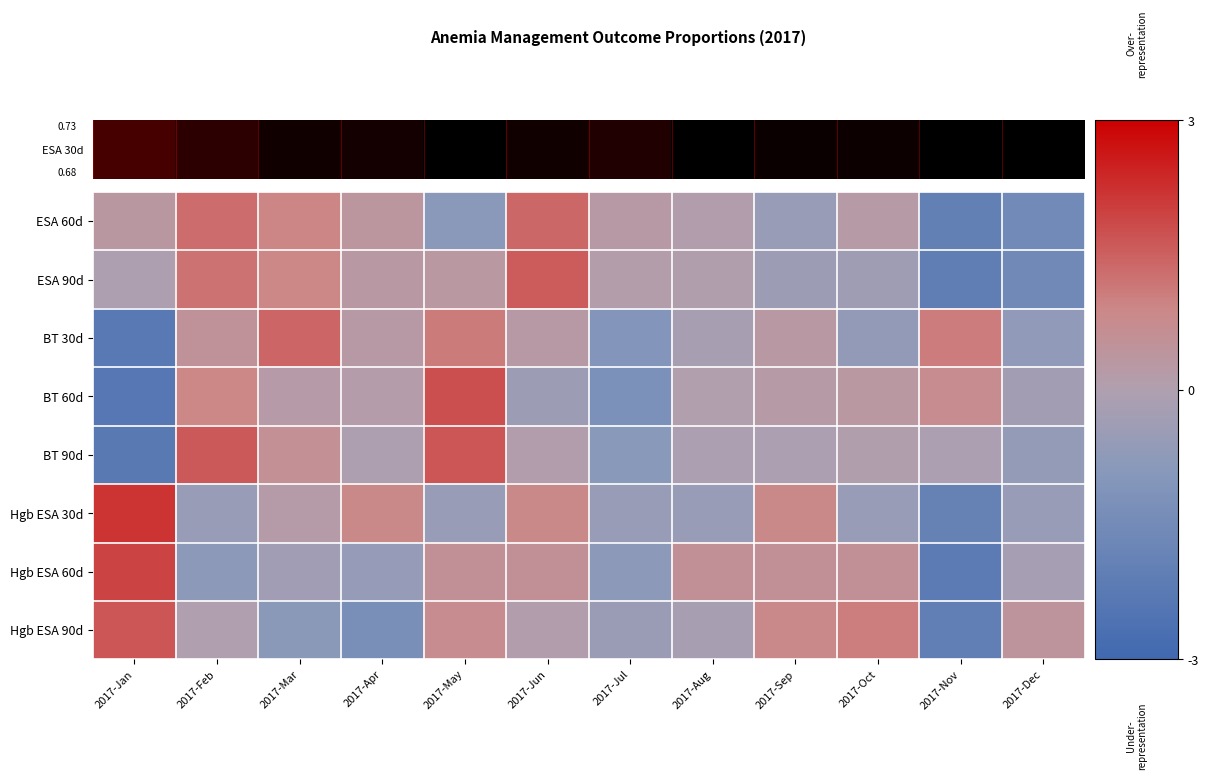

Count the number of categories in the chart.

12